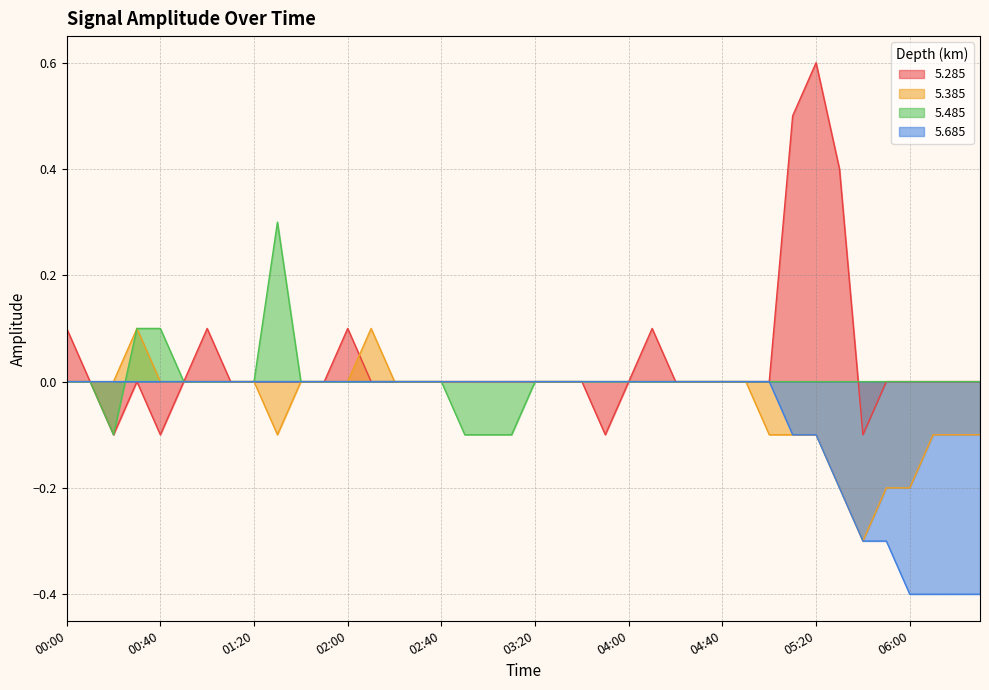

How many 5.685 values are between 0 and 1?

31